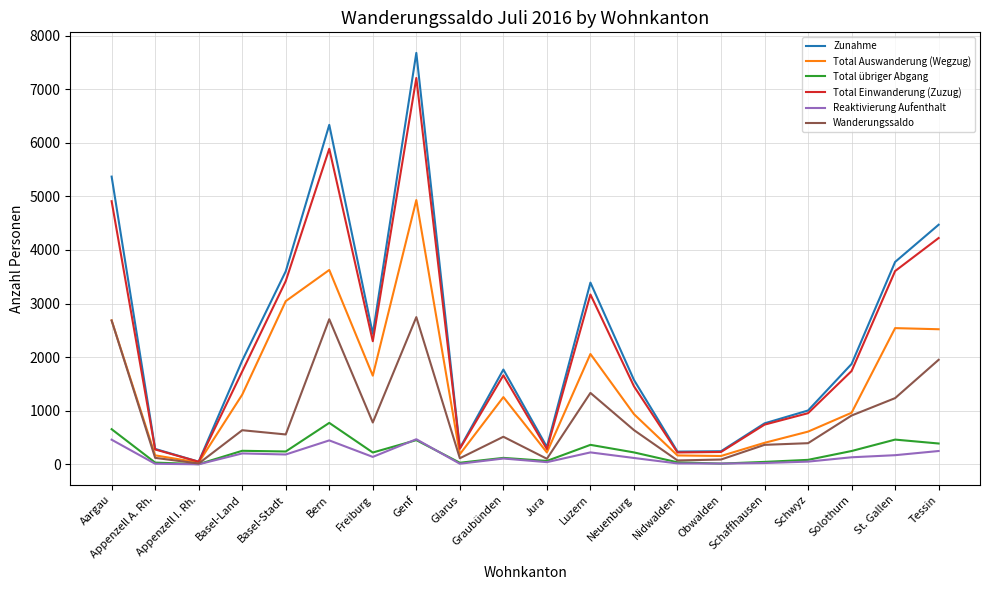

List the series in order of their peak value, lowest first.

Reaktivierung Aufenthalt, Total übriger Abgang, Wanderungssaldo, Total Auswanderung (Wegzug), Total Einwanderung (Zuzug), Zunahme